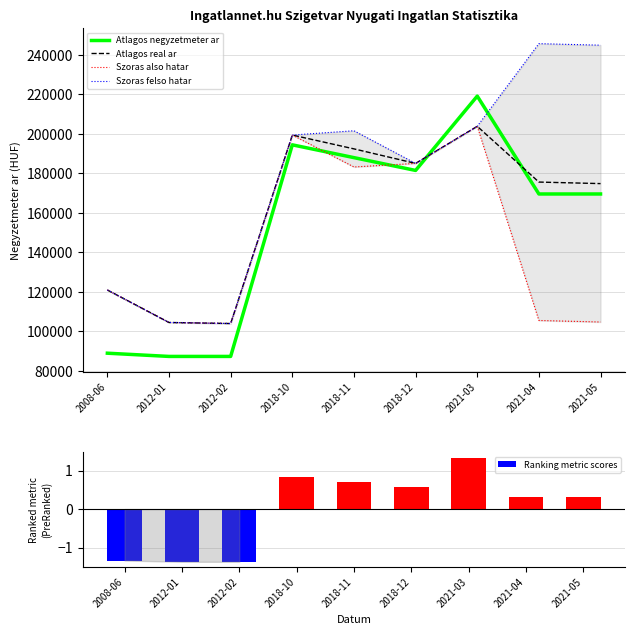

What is the difference between the Szoras also hatar values at 2021-05 and 2012-02?

768.0